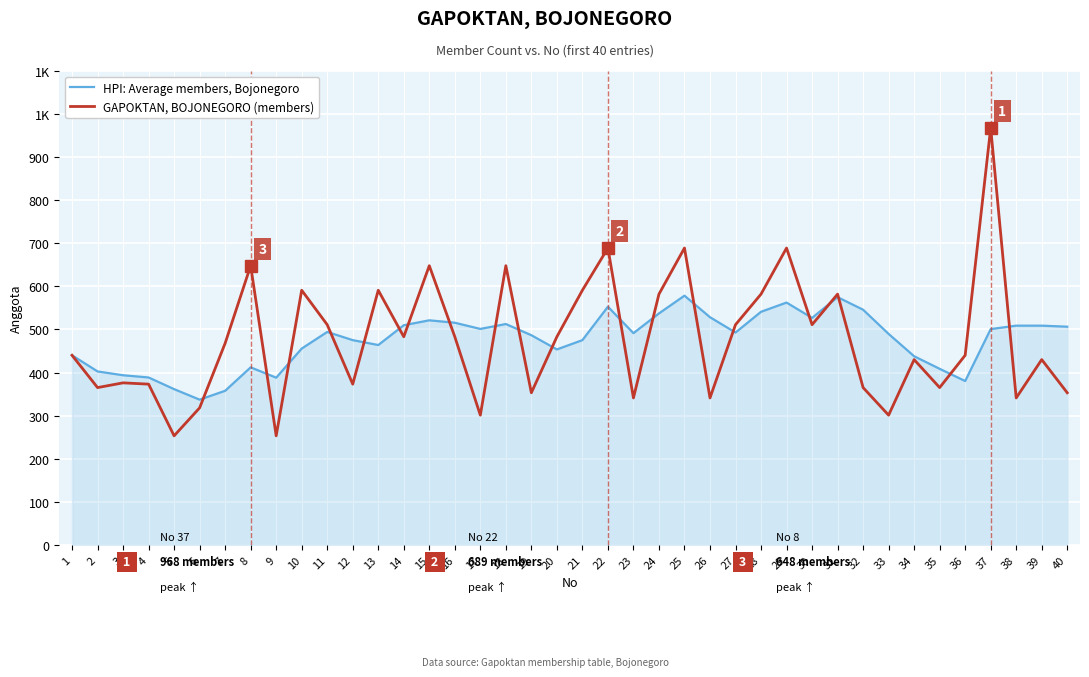

What is the value of the HPI: Average members, Bojonegoro point at the 19th from the left?

486.6